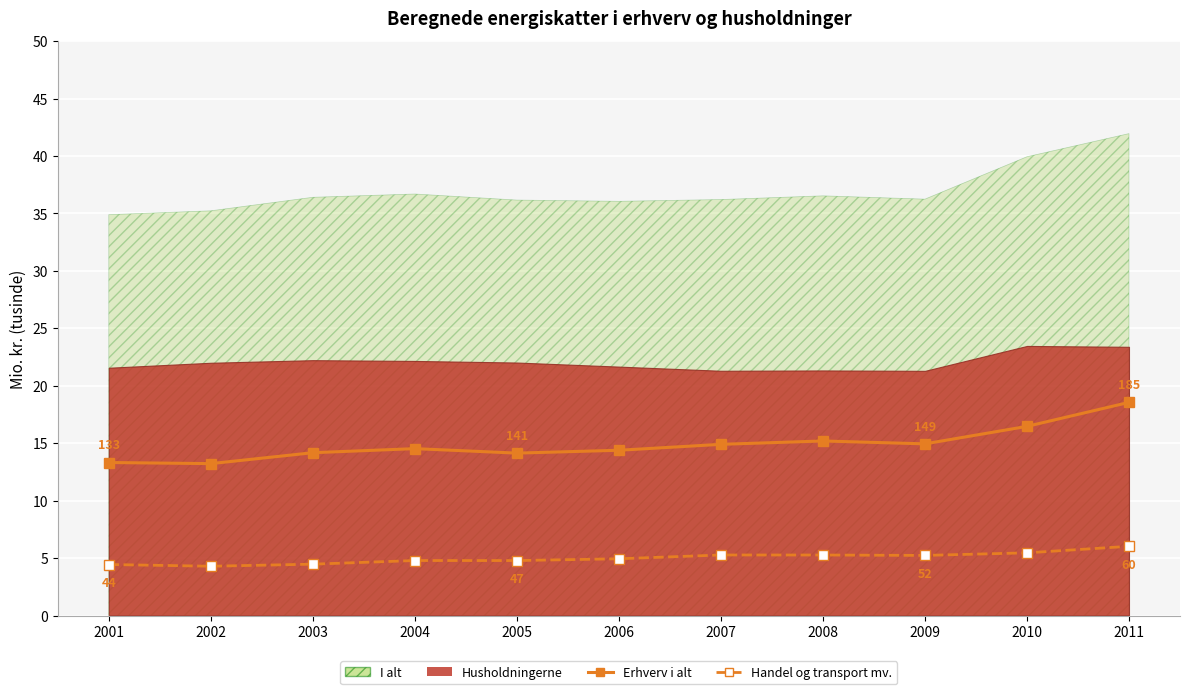

What is the value of the Handel og transport mv. point at the 2nd from the left?

4293